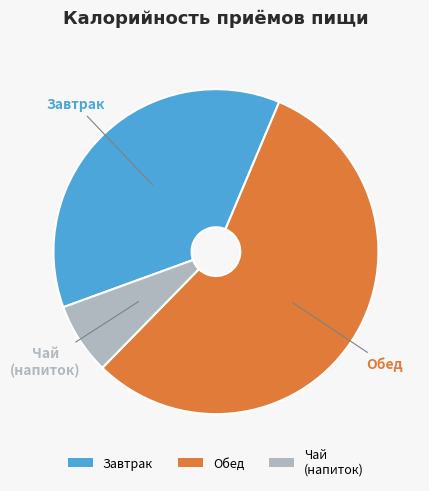

Is the sum of Чай (напиток) and Завтрак greater than half?

No